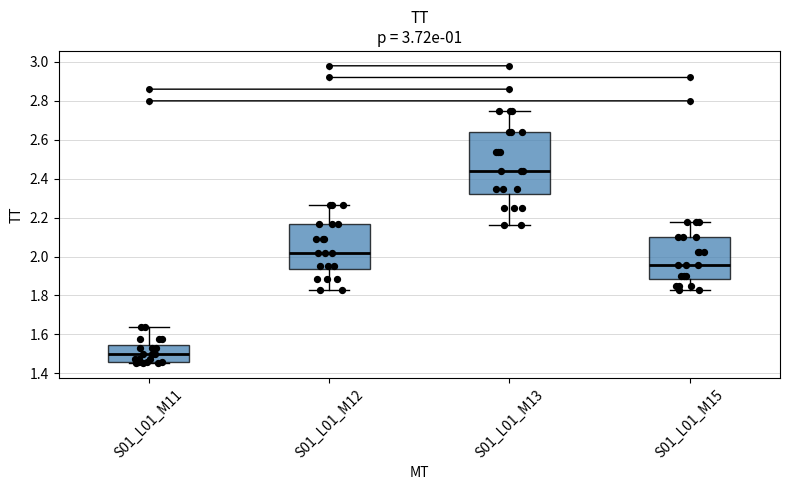

Reading left to right, transcribe this box plot: for each box, give where its median line is, the range the box spans, and where its two whiskers end, as read against the y-axis. The values are not printed on the chart, so give them approximately, as read against the axis.

S01_L01_M11: median 1.50, box 1.46 to 1.54, whiskers 1.46 to 1.64
S01_L01_M12: median 2.02, box 1.94 to 2.16, whiskers 1.82 to 2.26
S01_L01_M13: median 2.44, box 2.32 to 2.64, whiskers 2.16 to 2.74
S01_L01_M15: median 1.96, box 1.88 to 2.10, whiskers 1.82 to 2.18